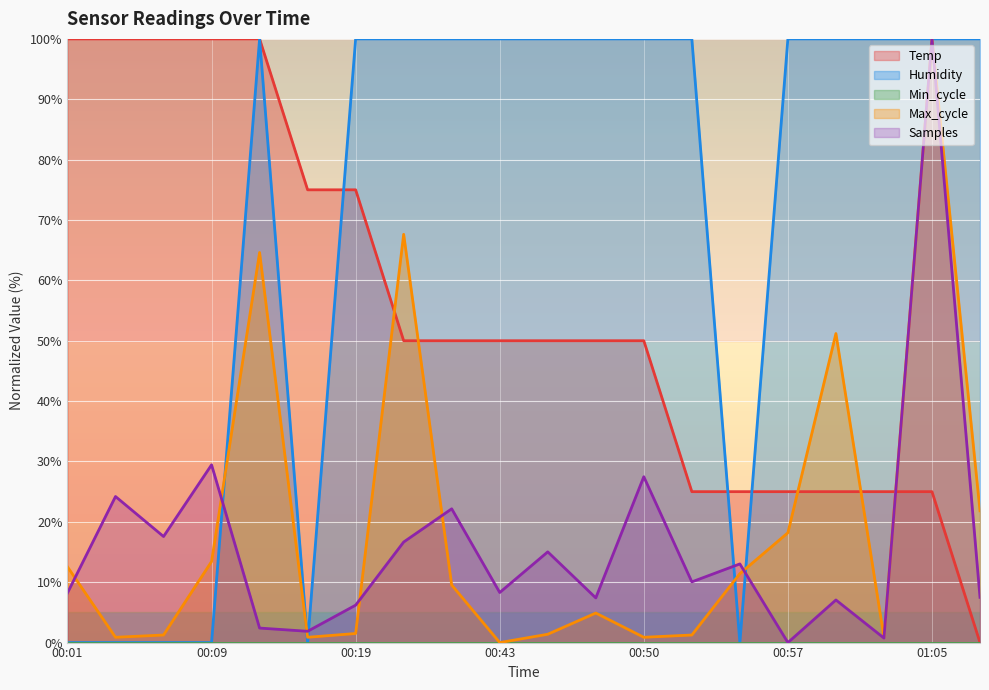

True or false: Samples has more than 0 points higher than both neighbors.

True